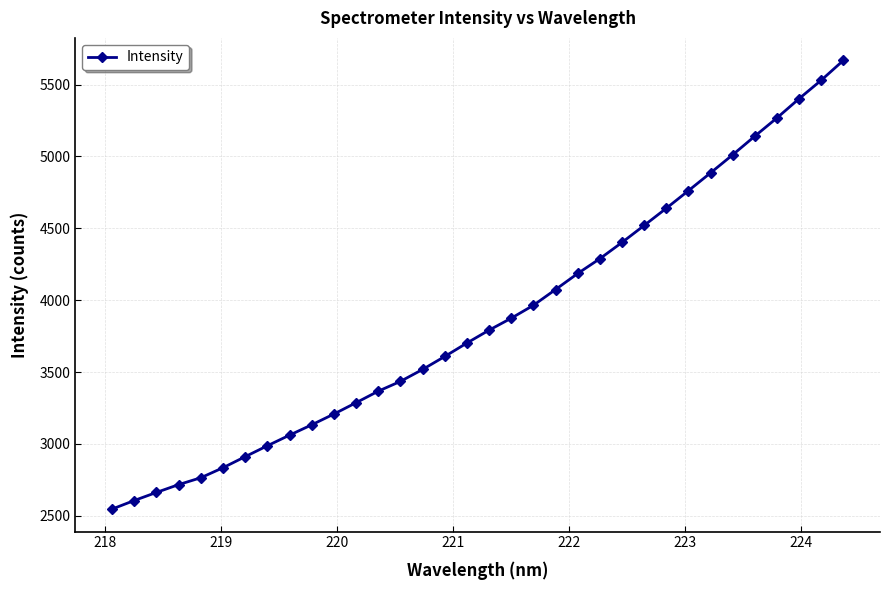

What is the minimum value shown in the chart?

2546.4